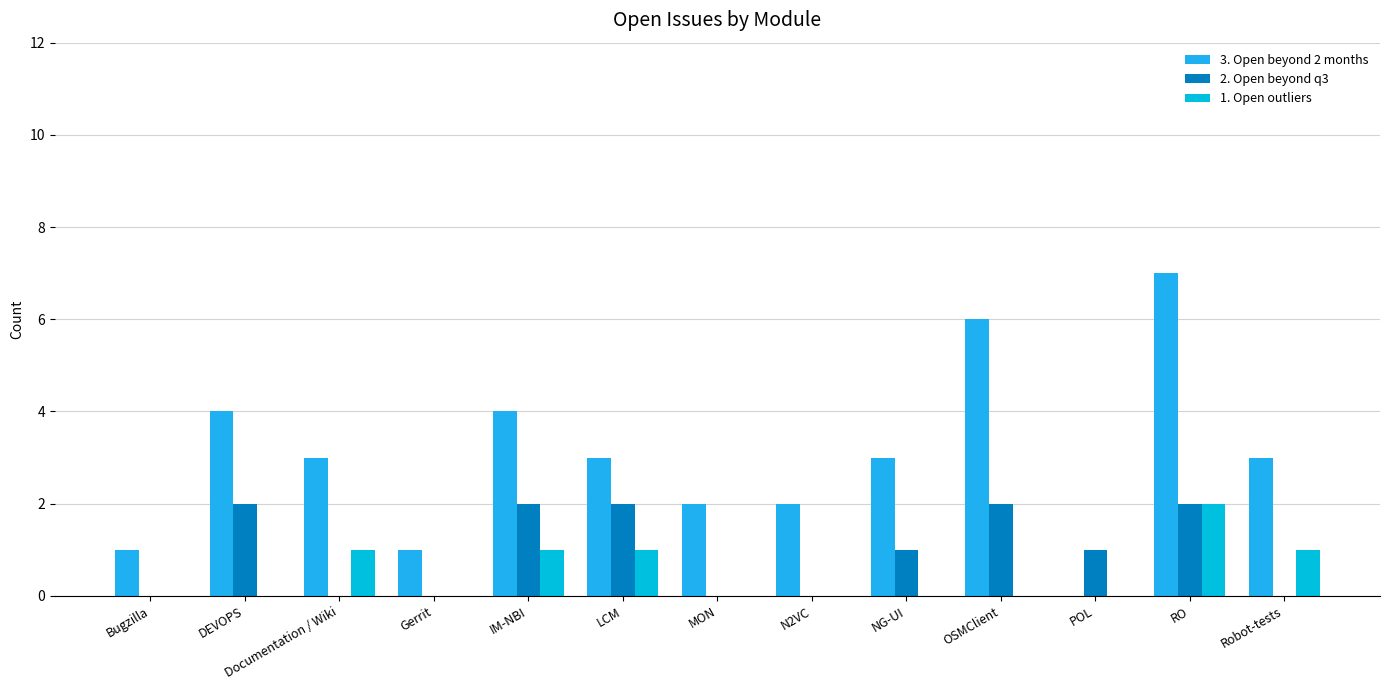

Reading left to right, transcribe all the data shown in this chart.

3. Open beyond 2 months: Bugzilla=1	DEVOPS=4	Documentation / Wiki=3	Gerrit=1	IM-NBI=4	LCM=3	MON=2	N2VC=2	NG-UI=3	OSMClient=6	POL=0	RO=7	Robot-tests=3
2. Open beyond q3: Bugzilla=0	DEVOPS=2	Documentation / Wiki=0	Gerrit=0	IM-NBI=2	LCM=2	MON=0	N2VC=0	NG-UI=1	OSMClient=2	POL=1	RO=2	Robot-tests=0
1. Open outliers: Bugzilla=0	DEVOPS=0	Documentation / Wiki=1	Gerrit=0	IM-NBI=1	LCM=1	MON=0	N2VC=0	NG-UI=0	OSMClient=0	POL=0	RO=2	Robot-tests=1